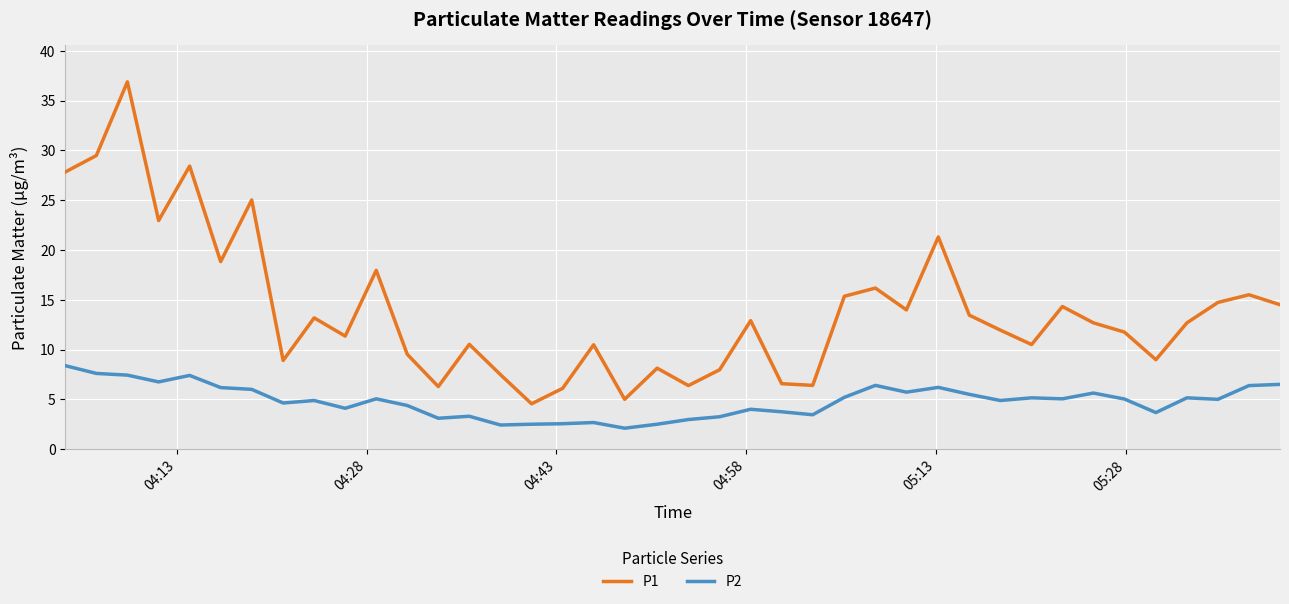

Which series has the largest total across all categories?

P1